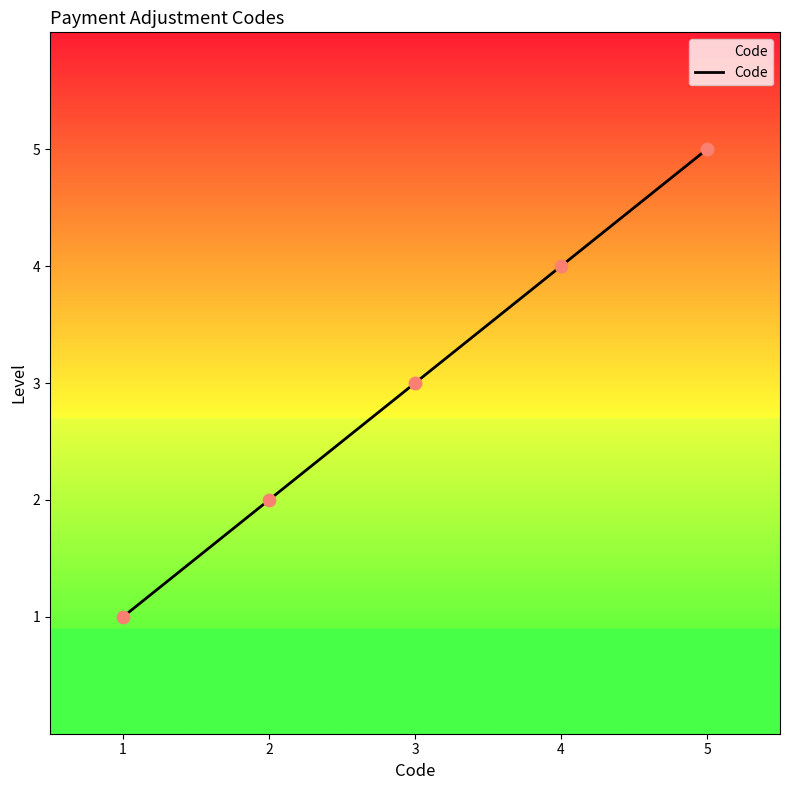

What is the ratio of the value at 4 to the value at 2?

2.0